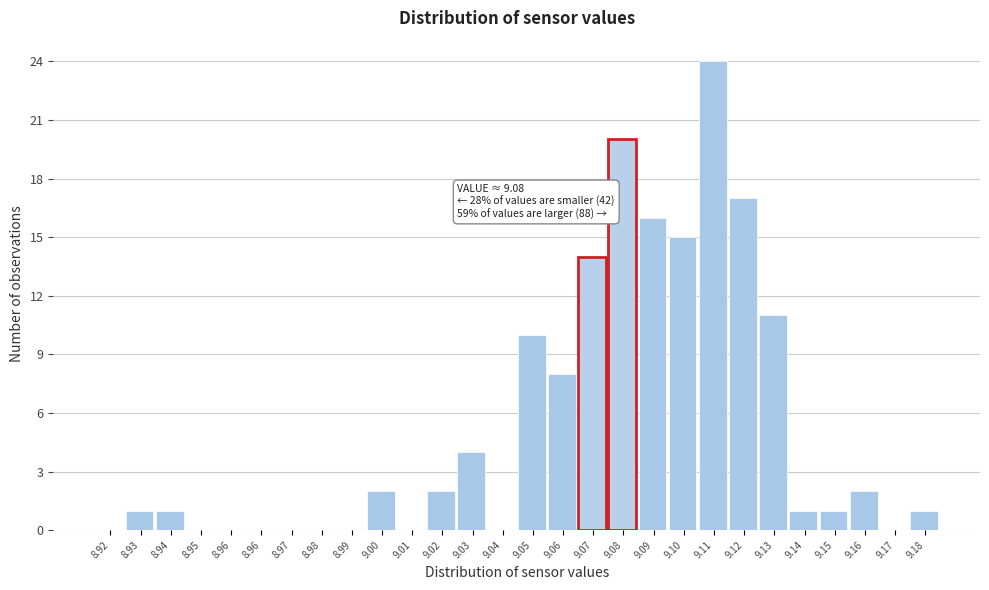

Are the bars horizontal?

No